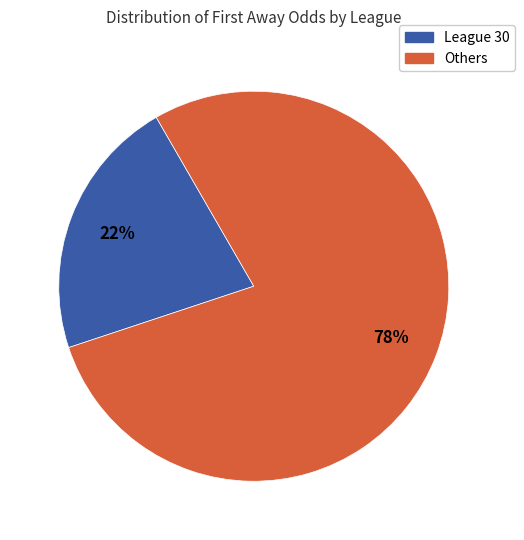

To the nearest percent, what is the average slice percentage?

50%